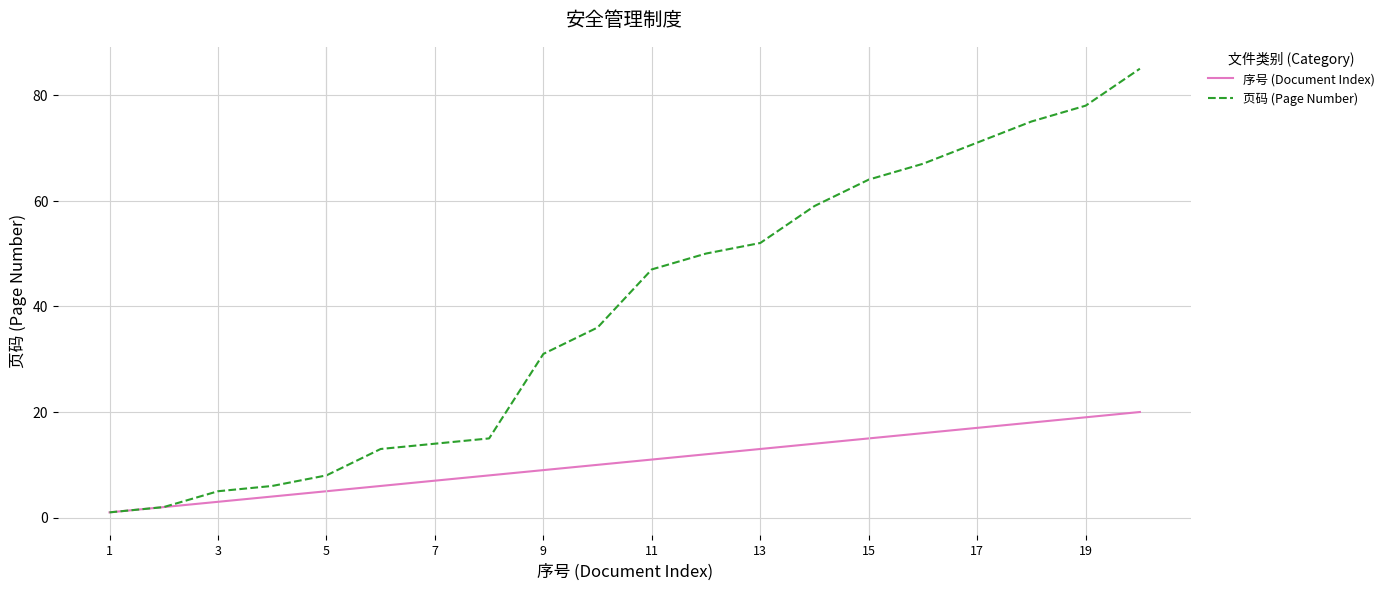

Reading left to right, transcribe all the data shown in this chart.

序号 (Document Index): 1	2	3	4	5	6	7	8	9	10	11	12	13	14	15	16	17	18	19	20
页码 (Page Number): 1	2	5	6	8	13	14	15	31	36	47	50	52	59	64	67	71	75	78	85